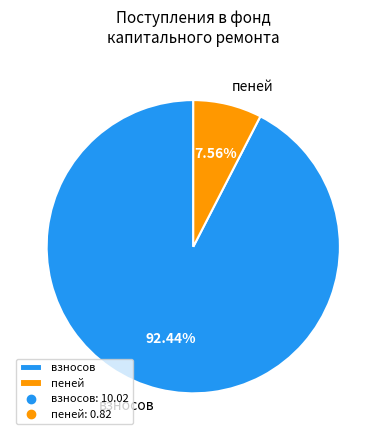

Which category accounts for the majority?

взносов